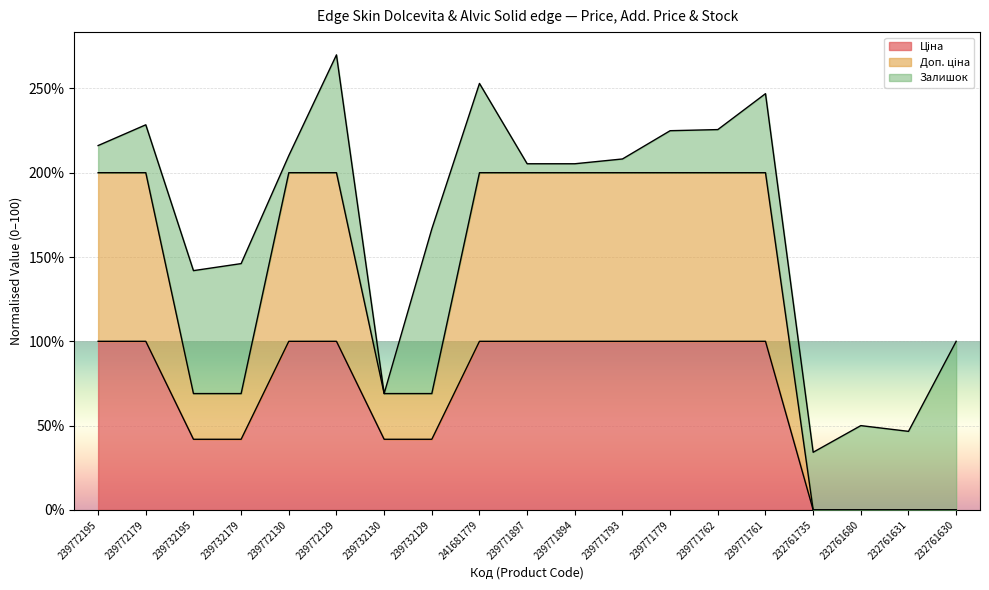

True or false: Ціна and Доп. ціна cross at least once.

False